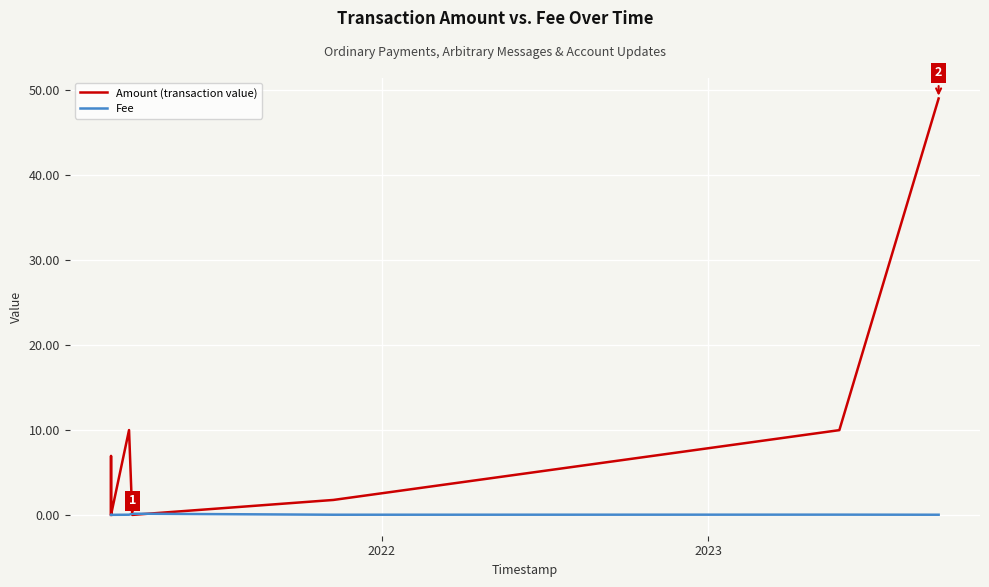

Which series has the largest total across all categories?

Amount (transaction value)